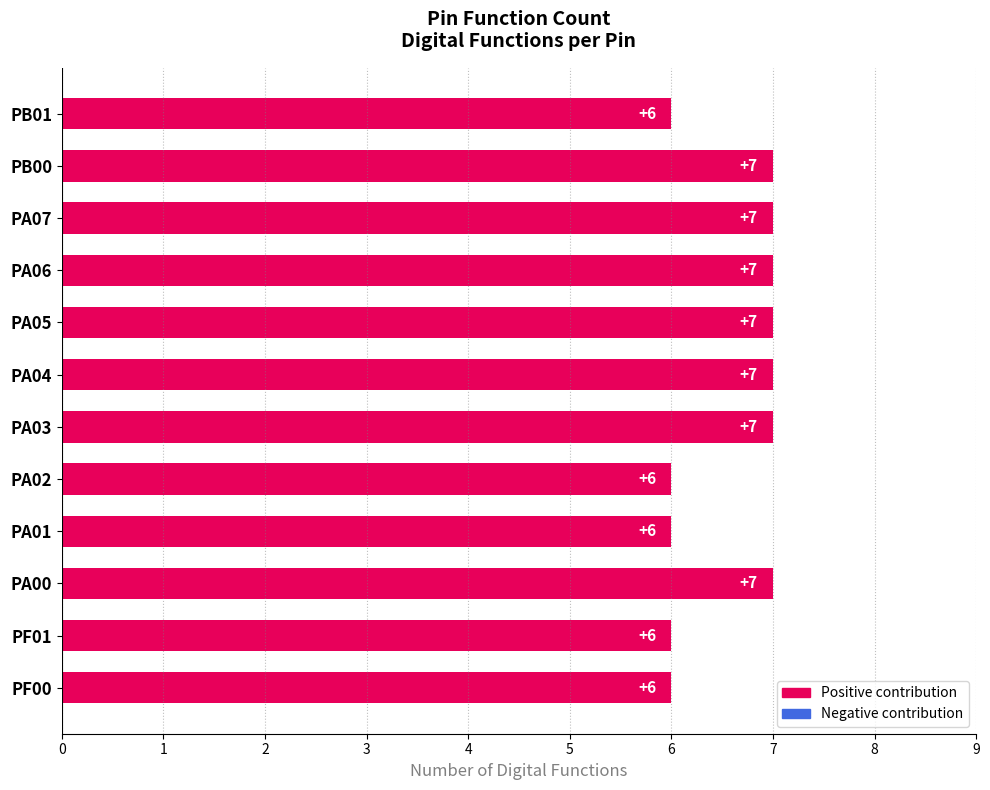

What is the smallest value displayed?

6